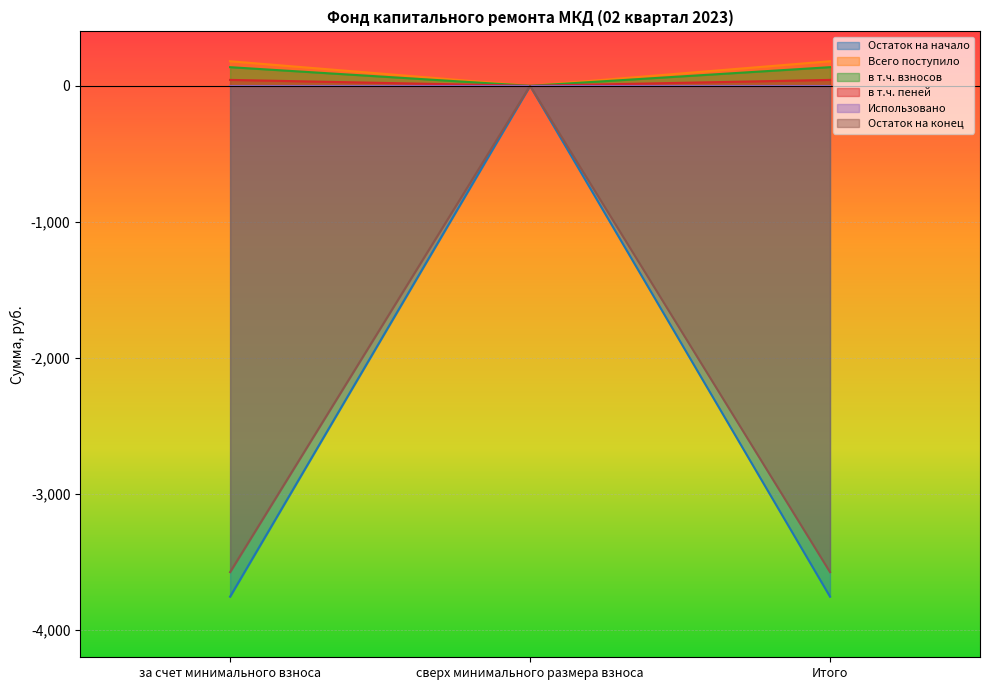

What is the sum of the Остаток на конец values at Итого and за счет минимального взноса?

-7148.3